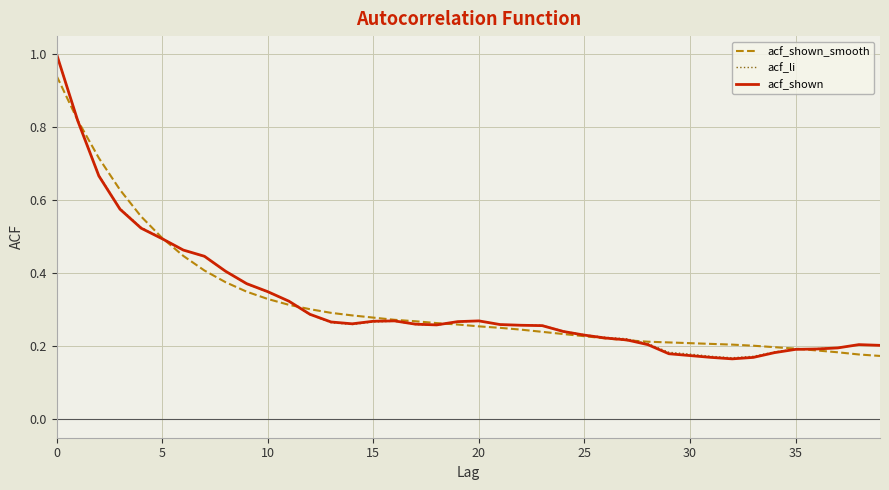

Which series has the largest range (max minus min)?

acf_shown